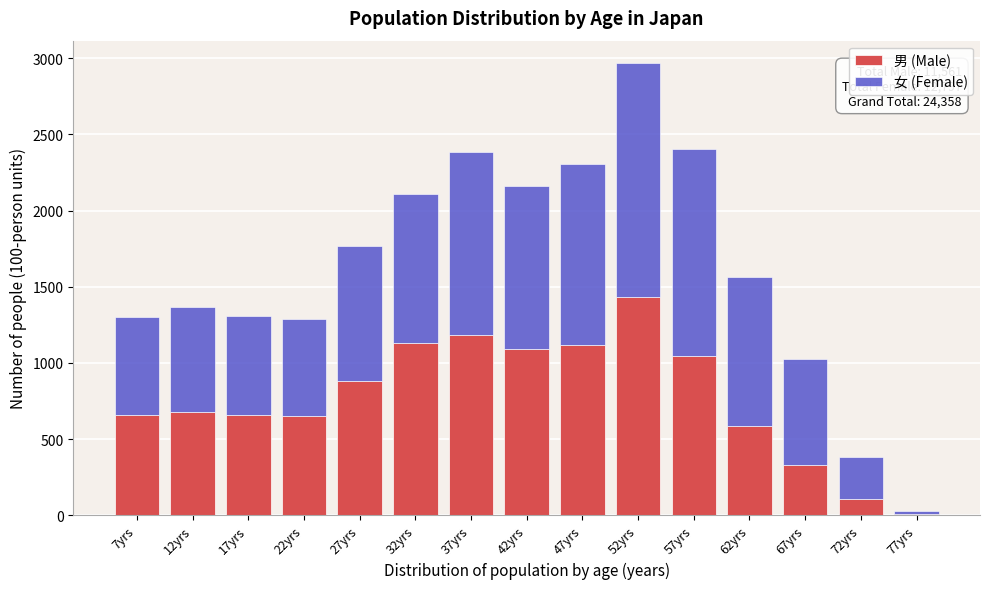

What is the total value across all series at 57yrs?

2404